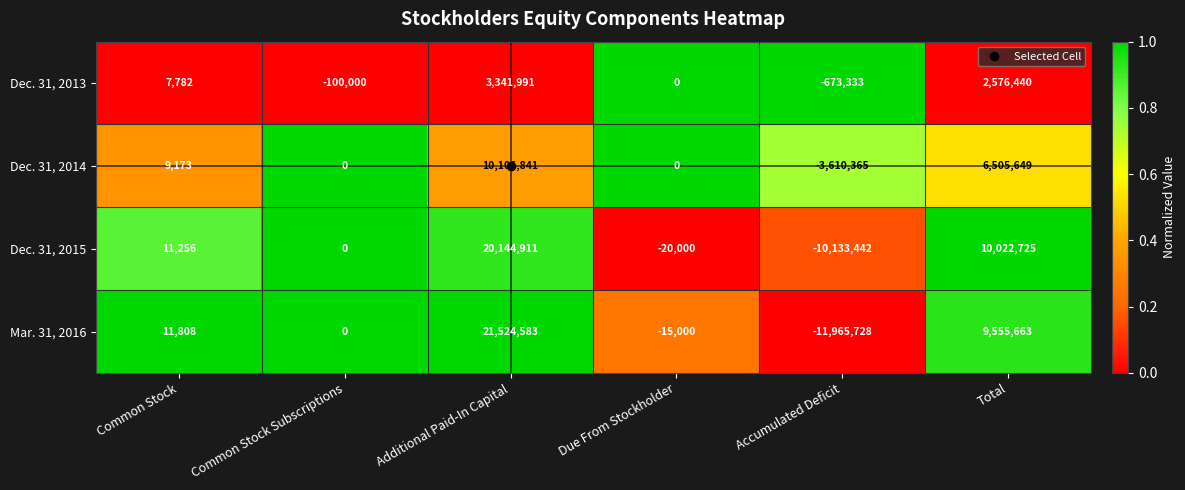

What is the difference between the maximum and minimum values in the Dec. 31, 2015 series?

30278353